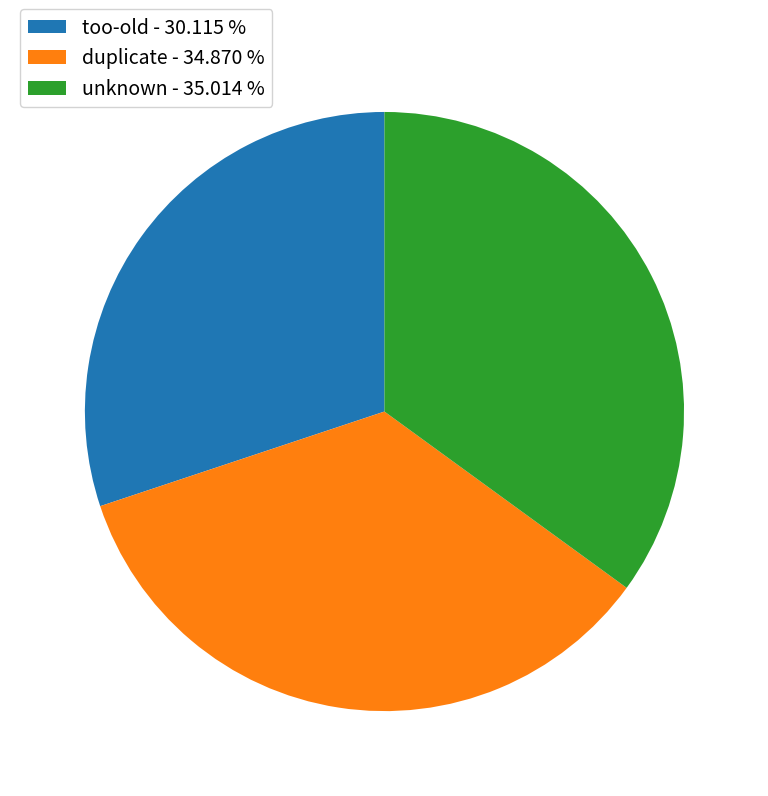

Combined, do duplicate - 34.870 % and too-old - 30.115 % account for over 50%?

Yes